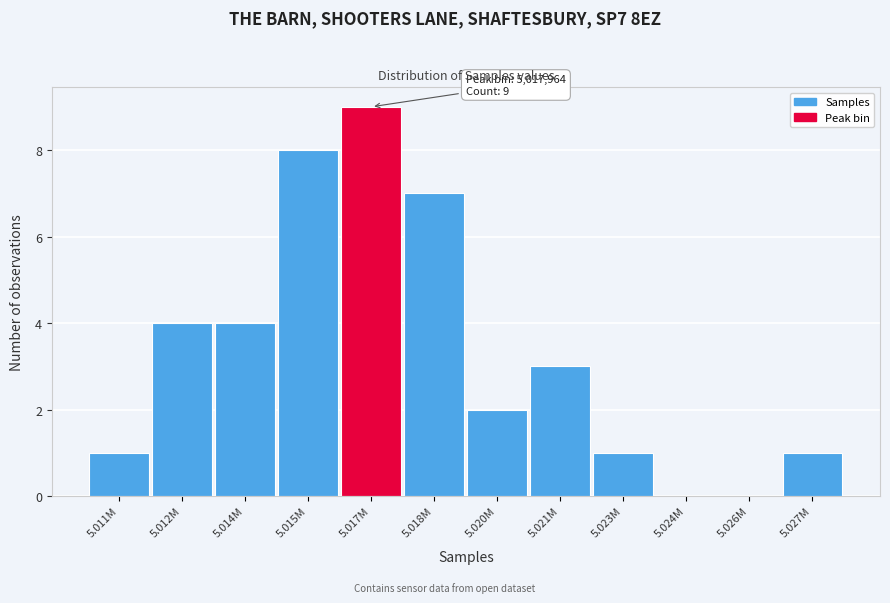

Reading right to left, what are all the values shown in this chart?

5.027M=1	5.026M=0	5.024M=0	5.023M=1	5.021M=3	5.020M=2	5.018M=7	5.017M=9	5.015M=8	5.014M=4	5.012M=4	5.011M=1